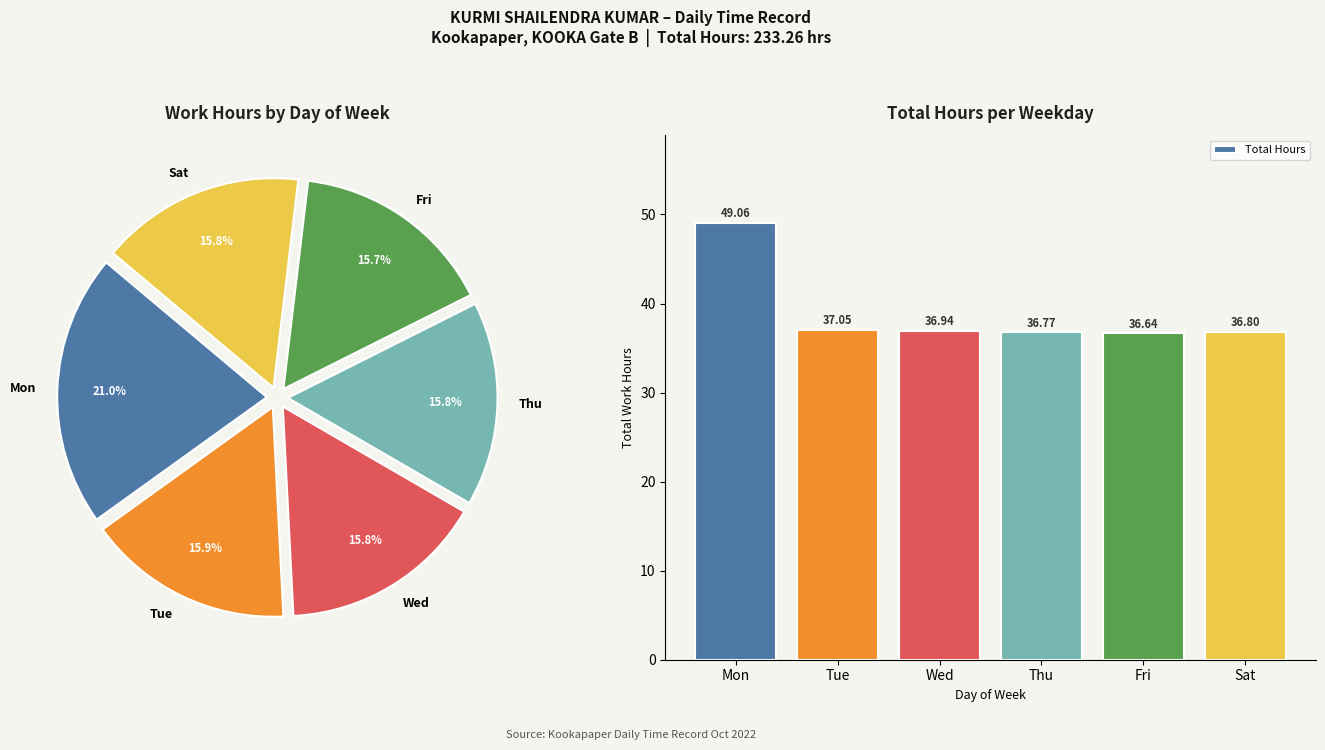

What percentage is the Wed slice, to the nearest percent?

16%